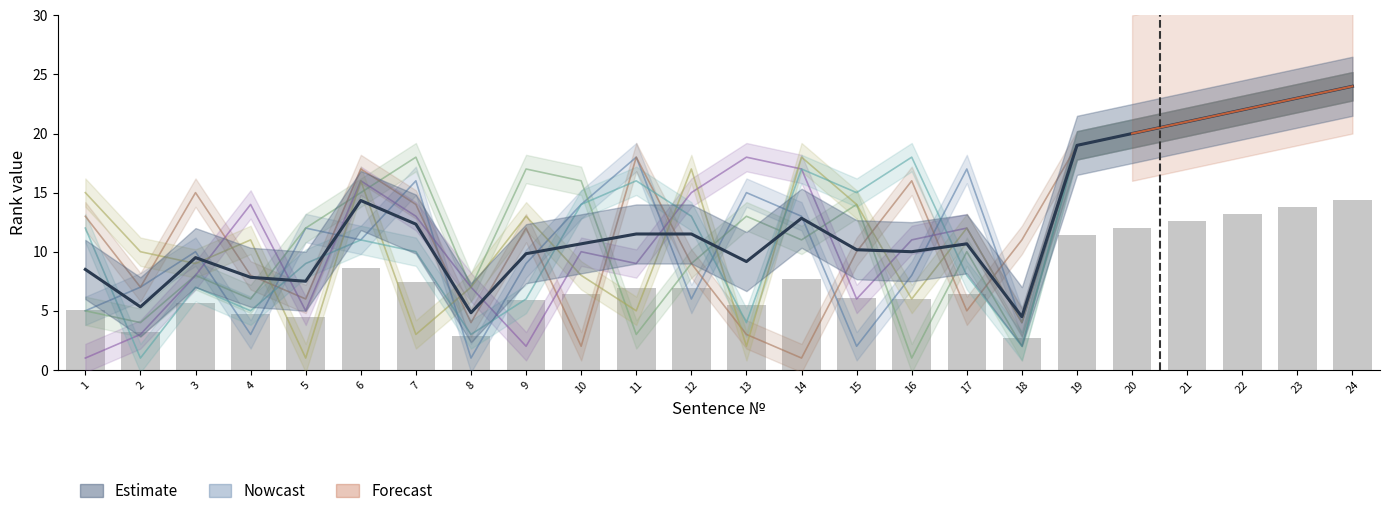

At which category does the chart reach its minimum across all series?

18